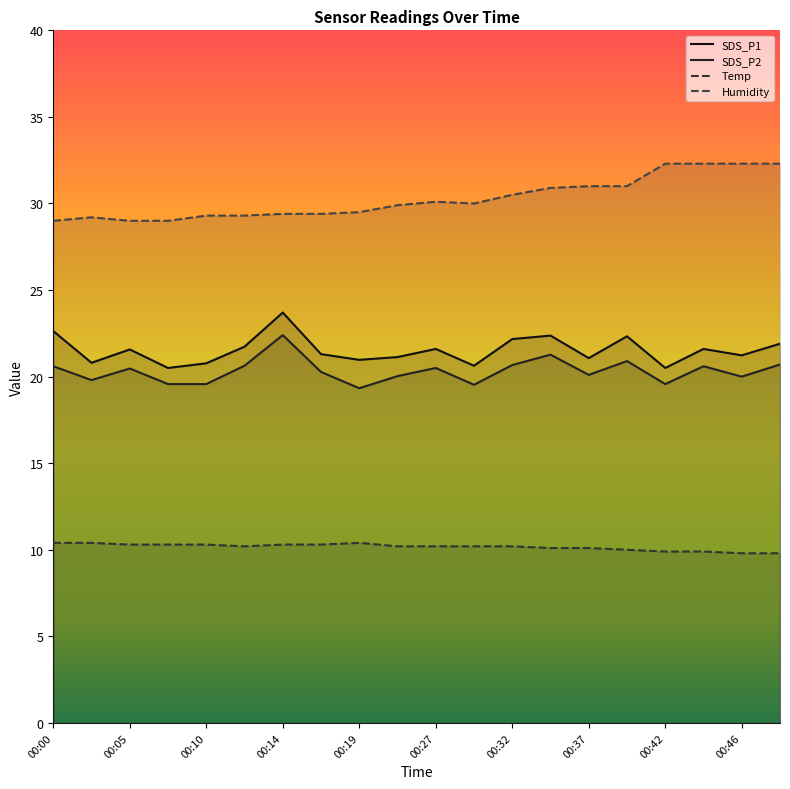

True or false: Temp and SDS_P2 intersect in this chart.

False